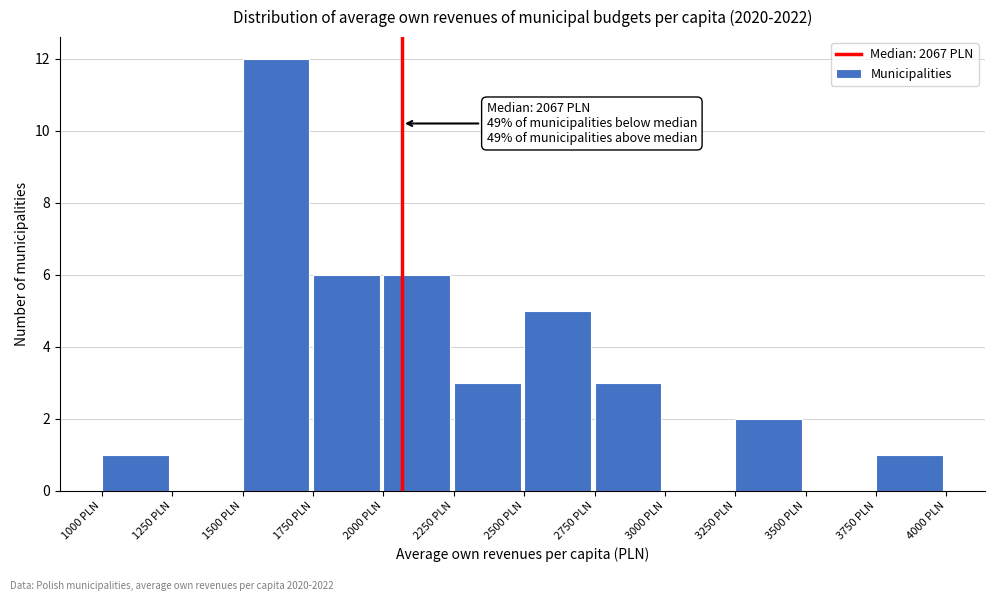

Over which range of the x-axis is the bar tallest?

1500 to 1750